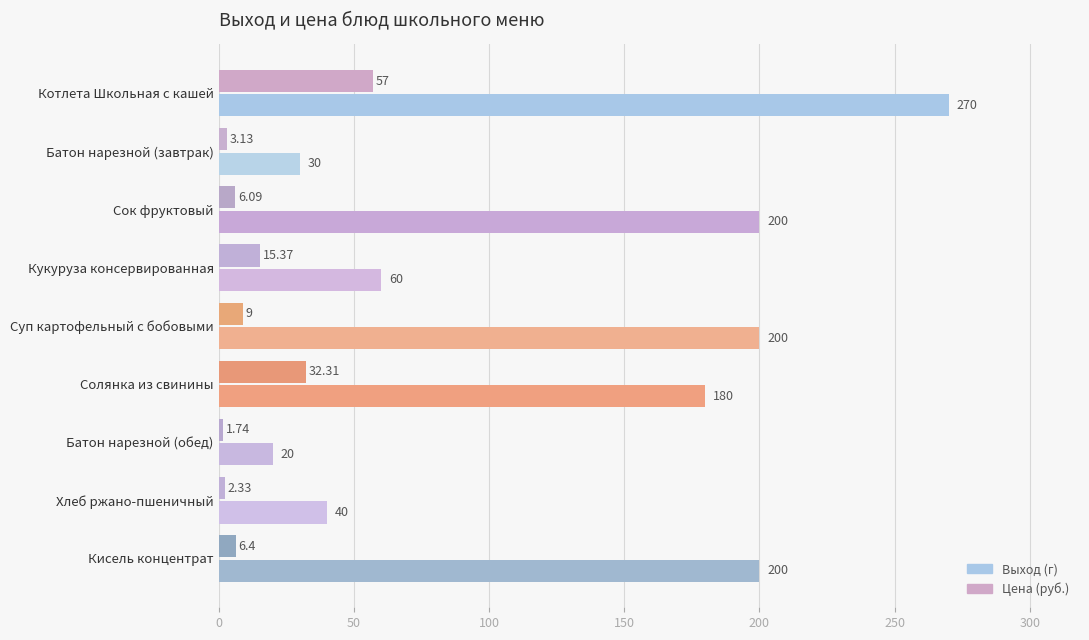

Which series has the largest range (max minus min)?

Выход (г)